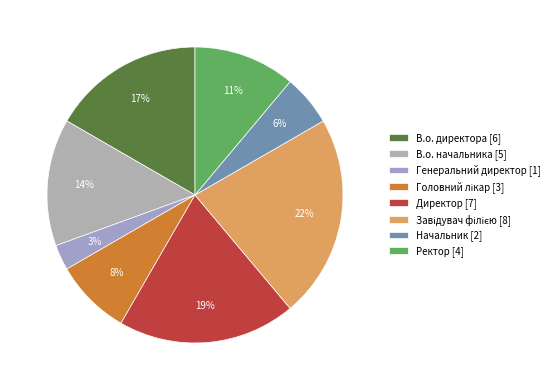

What is the change in value from Головний лікар to Директор?

+4